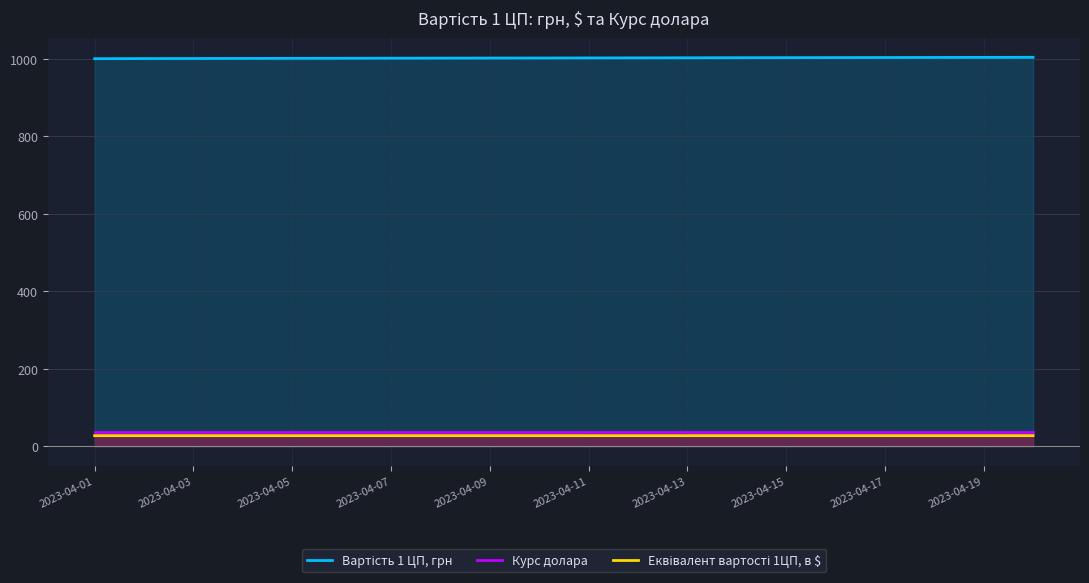

Which category has the lowest value in the Курс долара series?

2023-04-01